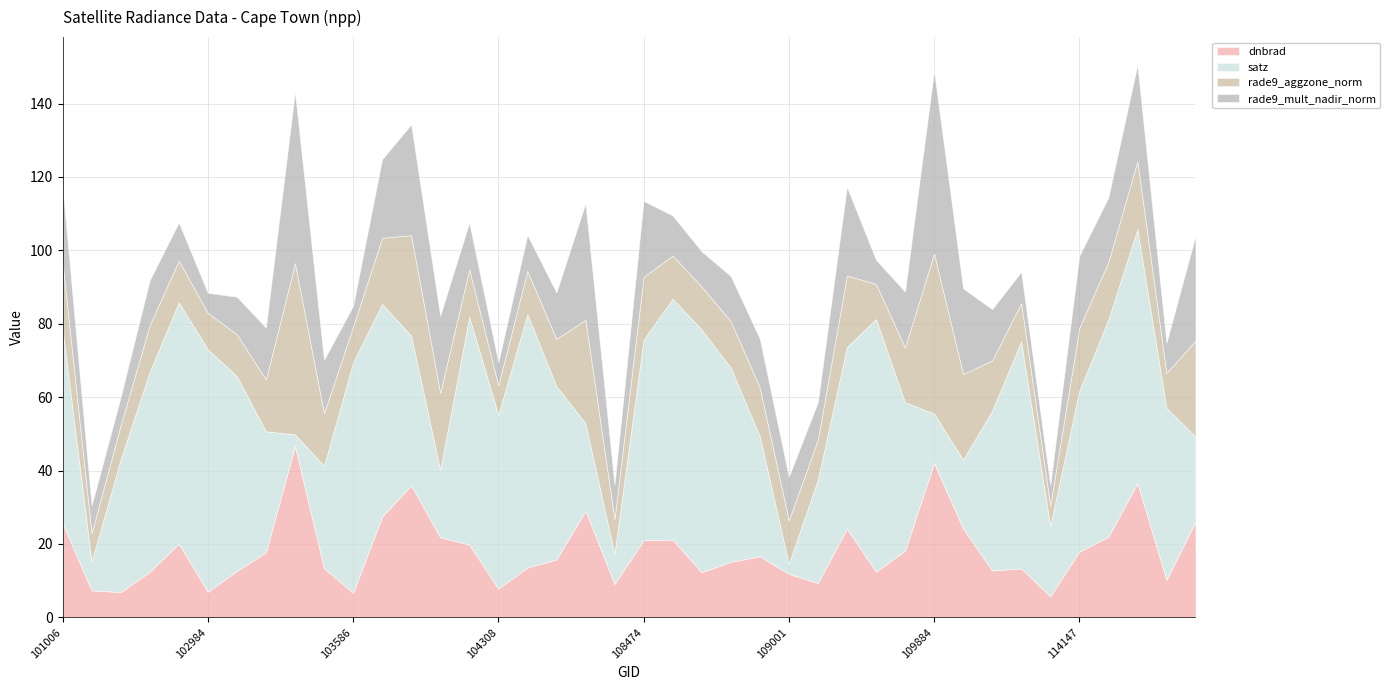

True or false: rade9_aggzone_norm has a value of 27.4 at 103713.

True